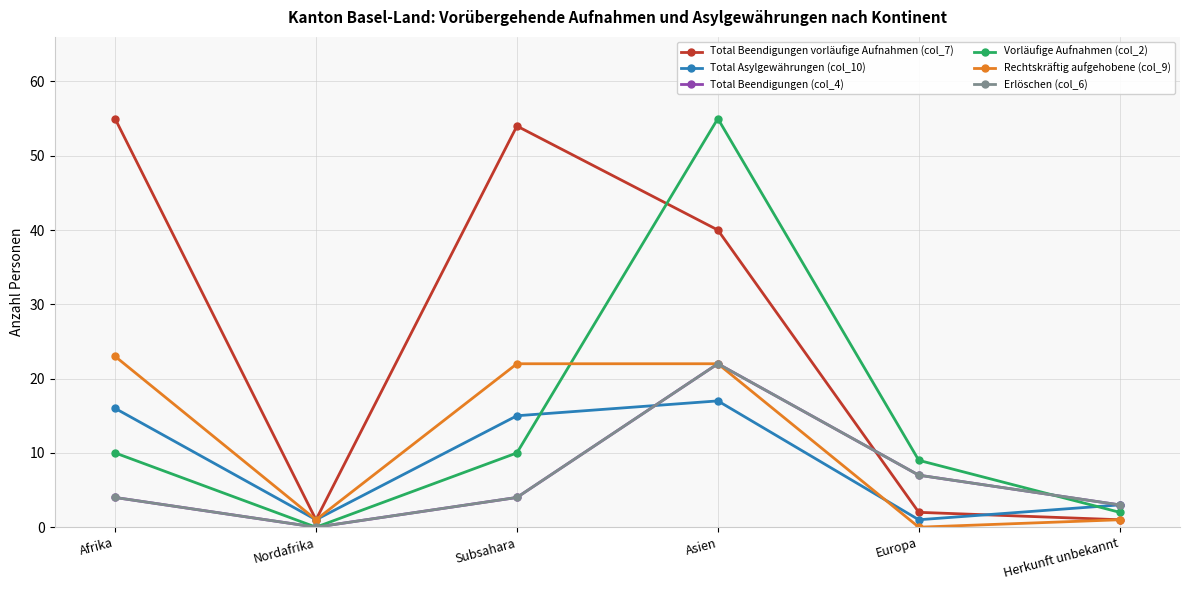

List the series in order of their peak value, highest first.

Total Beendigungen vorläufige Aufnahmen (col_7), Vorläufige Aufnahmen (col_2), Rechtskräftig aufgehobene (col_9), Total Beendigungen (col_4), Erlöschen (col_6), Total Asylgewährungen (col_10)